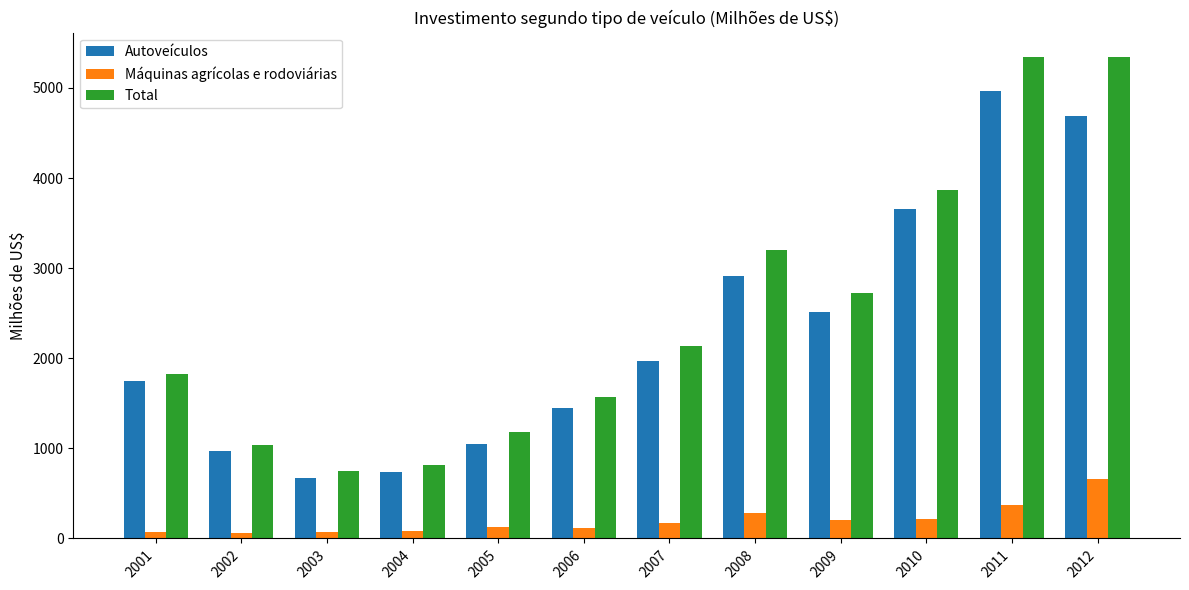

Which series has the largest total across all categories?

Total